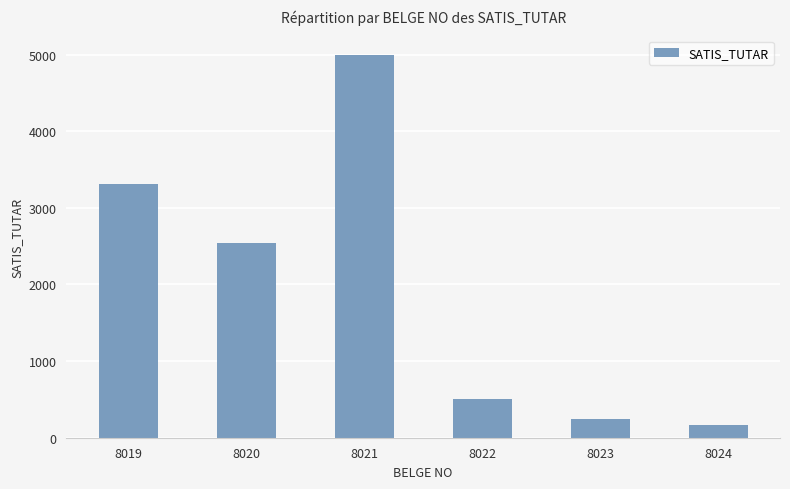

The chart shows a value of 801.7 at 8022. True or false?

False